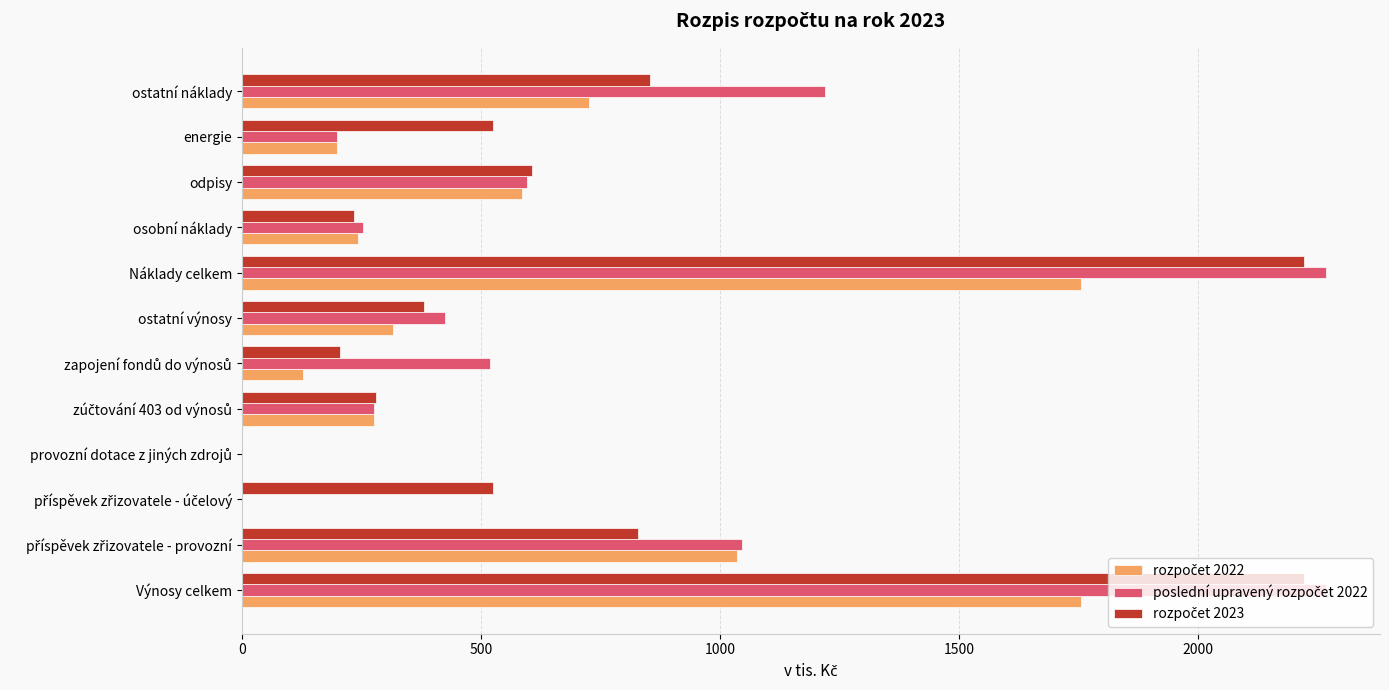

What is the maximum value shown in the chart?

2267.2